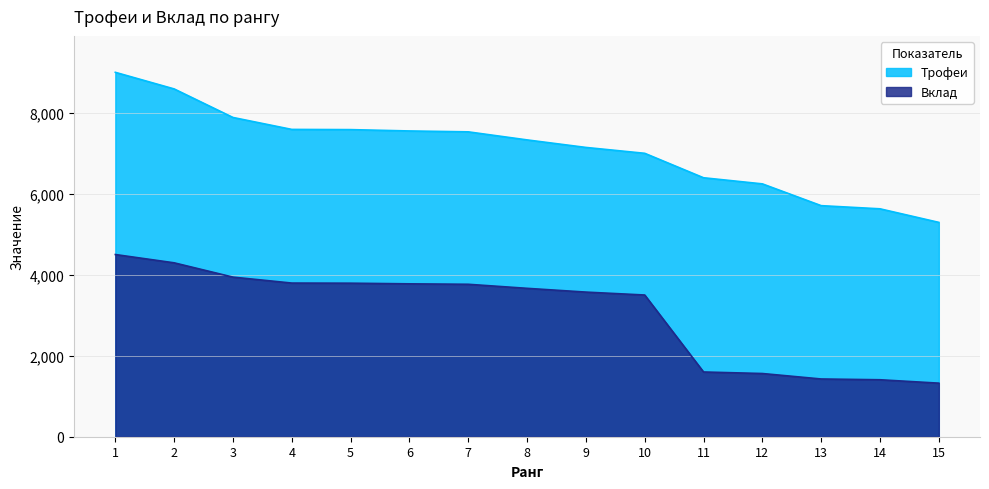

Reading right to left, extract all data points from this chart.

Трофеи: 15=5294	14=5629	13=5707	12=6245	11=6396	10=7000	9=7145	8=7331	7=7530	6=7552	5=7585	4=7590	3=7885	2=8590	1=9000
Вклад: 15=1323	14=1407	13=1426	12=1561	11=1599	10=3500	9=3572	8=3665	7=3765	6=3776	5=3792	4=3795	3=3942	2=4295	1=4500